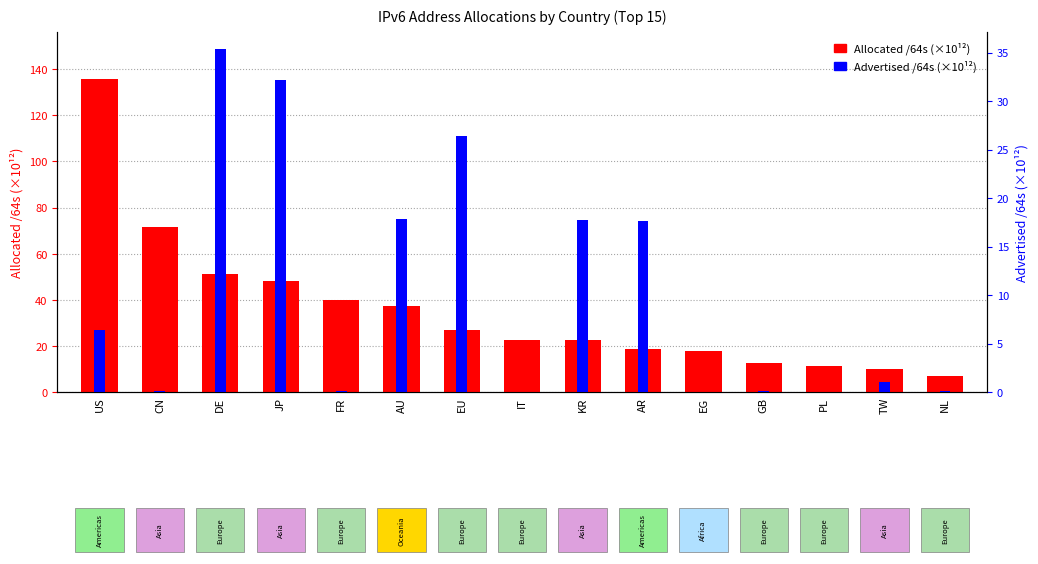

Which series has the largest range (max minus min)?

Allocated /64s (×10¹²)